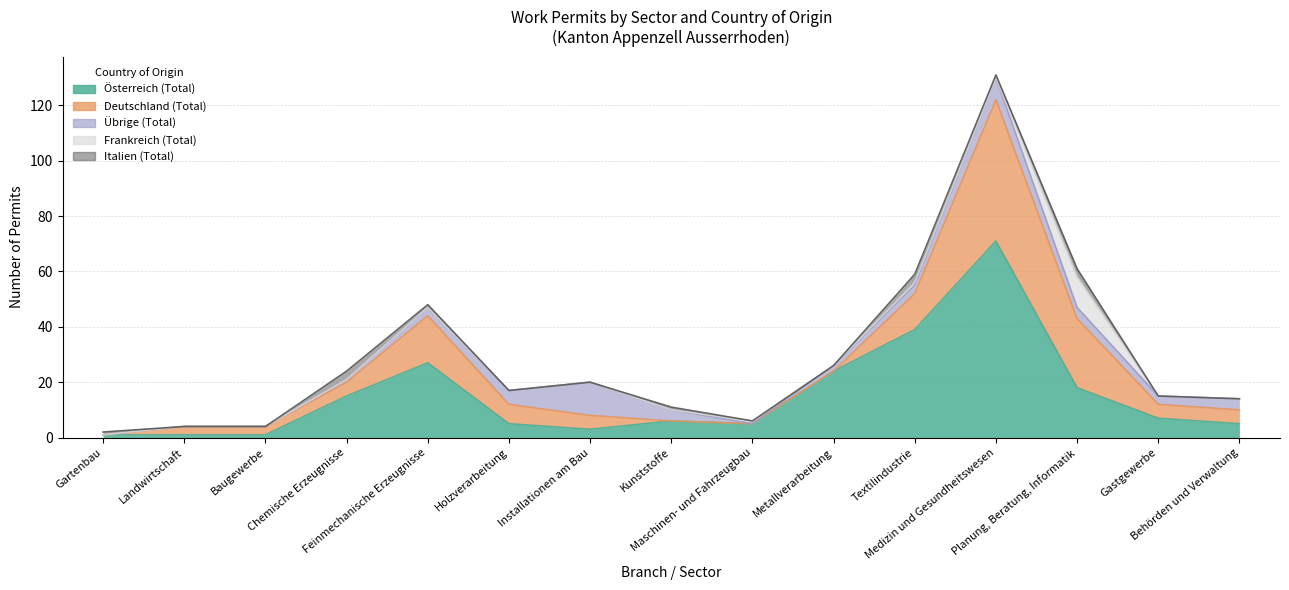

How many values in the Übrige (Total) series exceed 3?

6